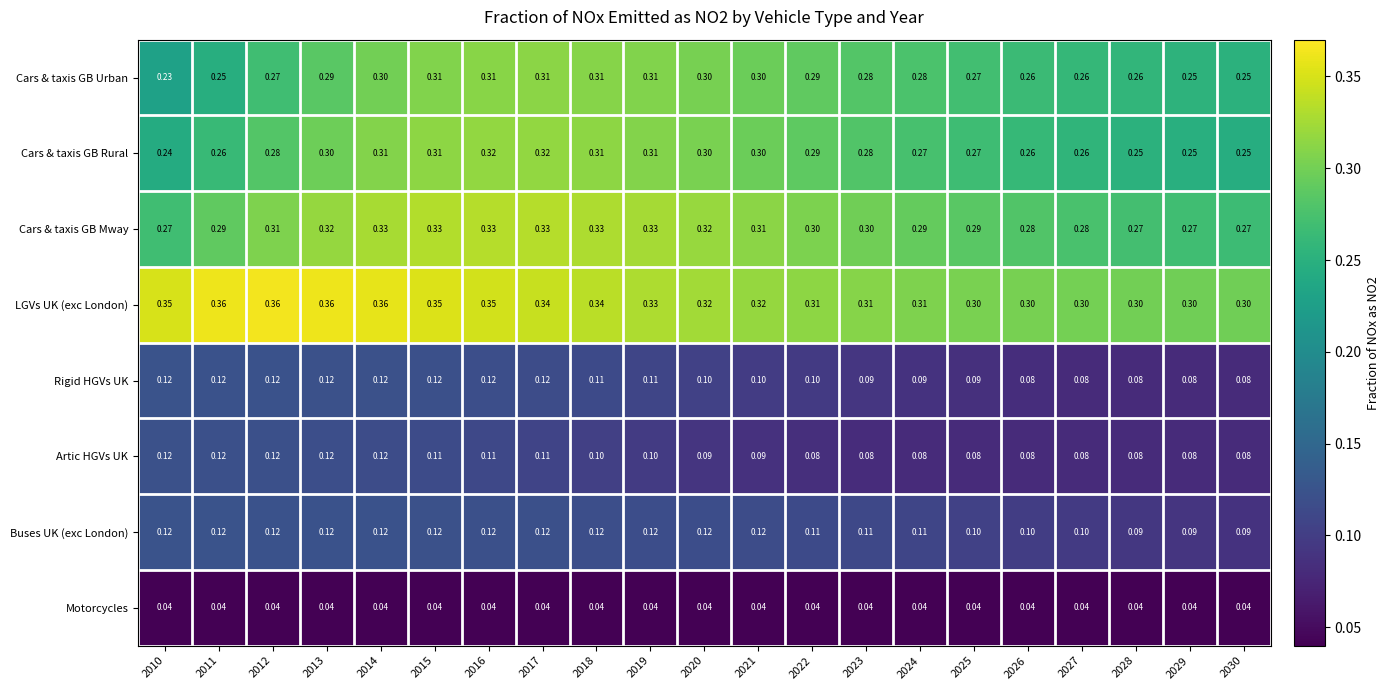

Which series has the largest total across all categories?

LGVs UK (exc London)